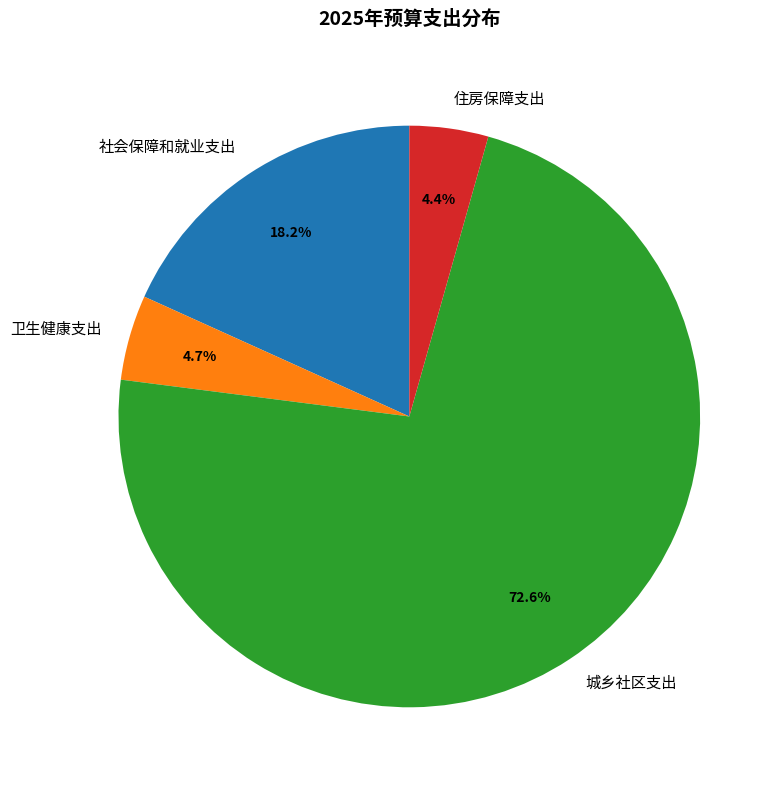

What is the largest slice in the pie chart?

城乡社区支出